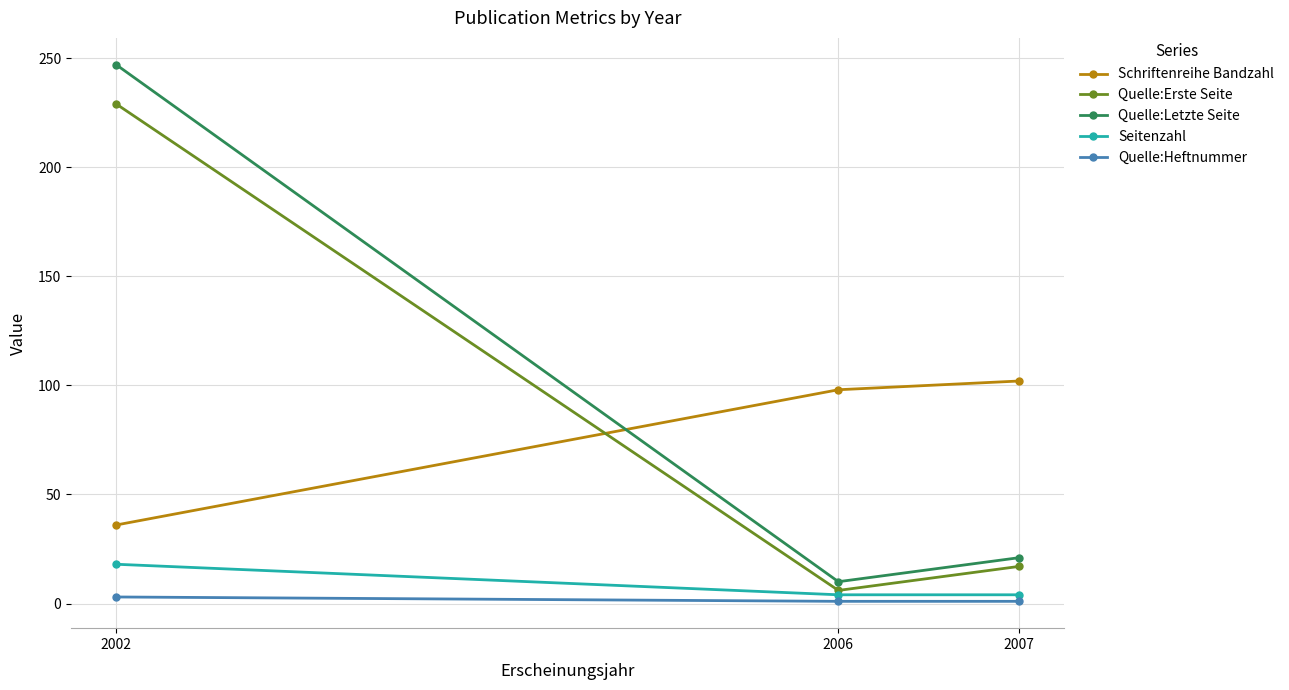

True or false: Schriftenreihe Bandzahl has a value of 36 at 2002.

True